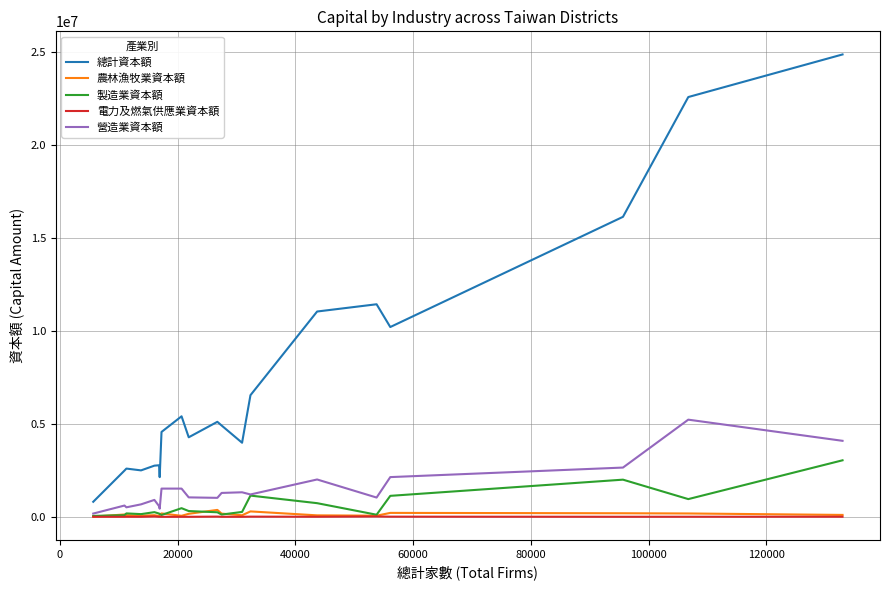

What is the minimum value for 總計資本額?

807310